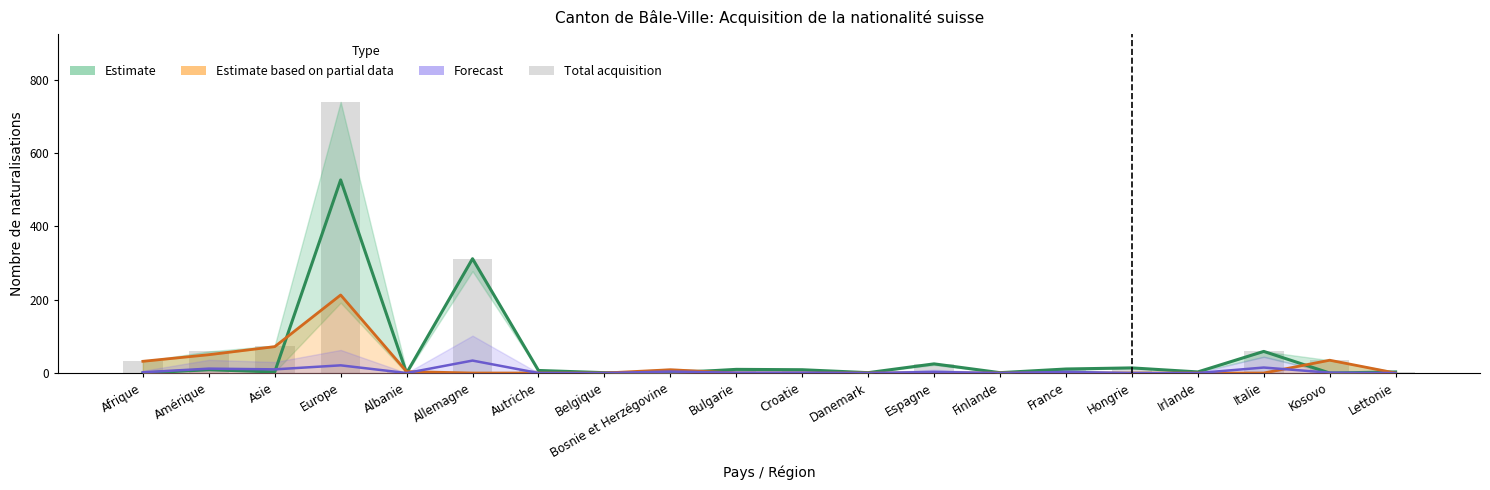

Which label corresponds to the smallest value in the chart?

Belgique